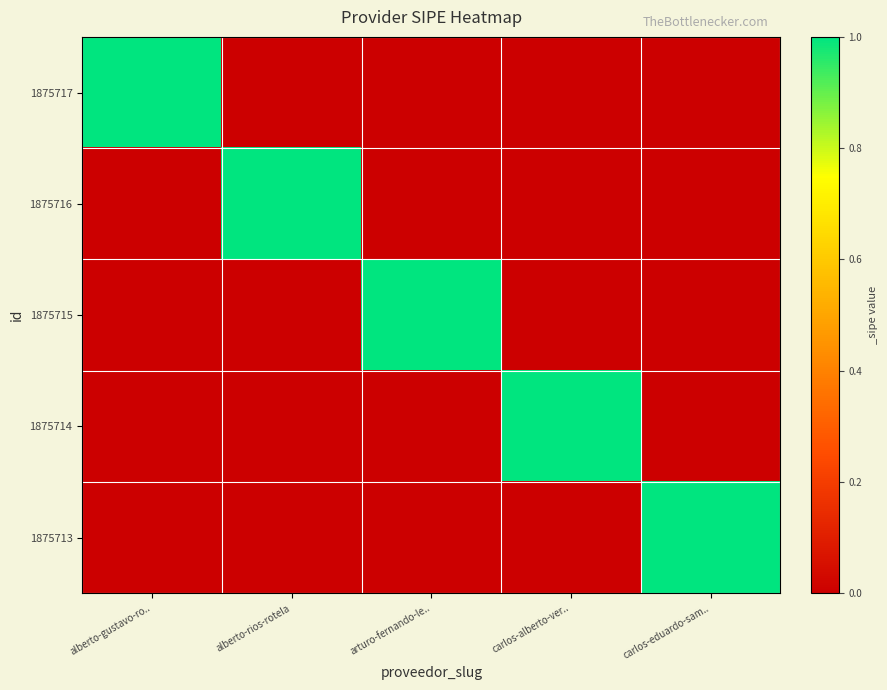

How many distinct data groups are displayed?

5